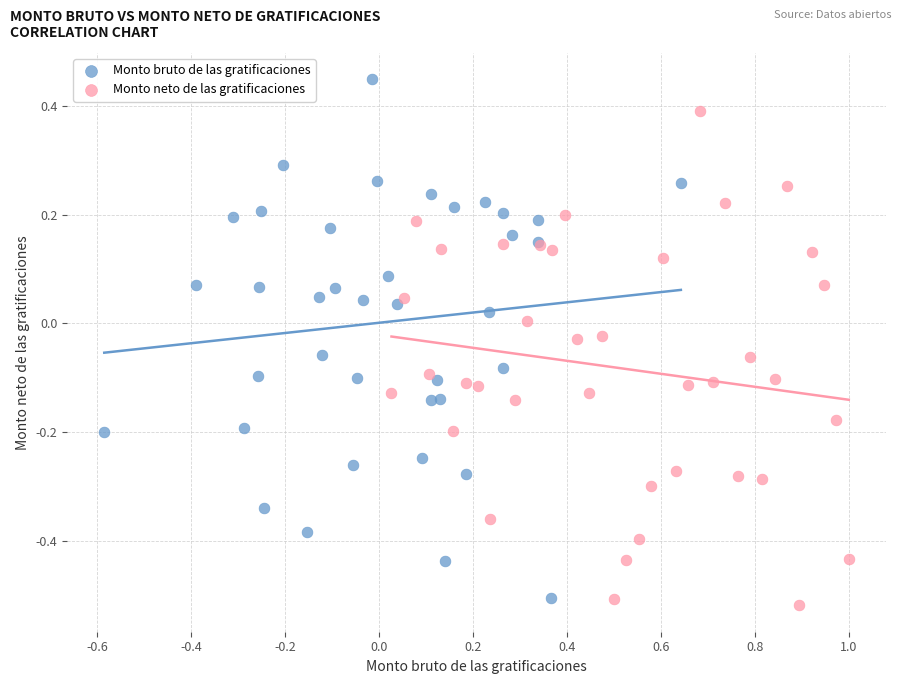

Which series contains the lowest Y value?

Monto neto de las gratificaciones